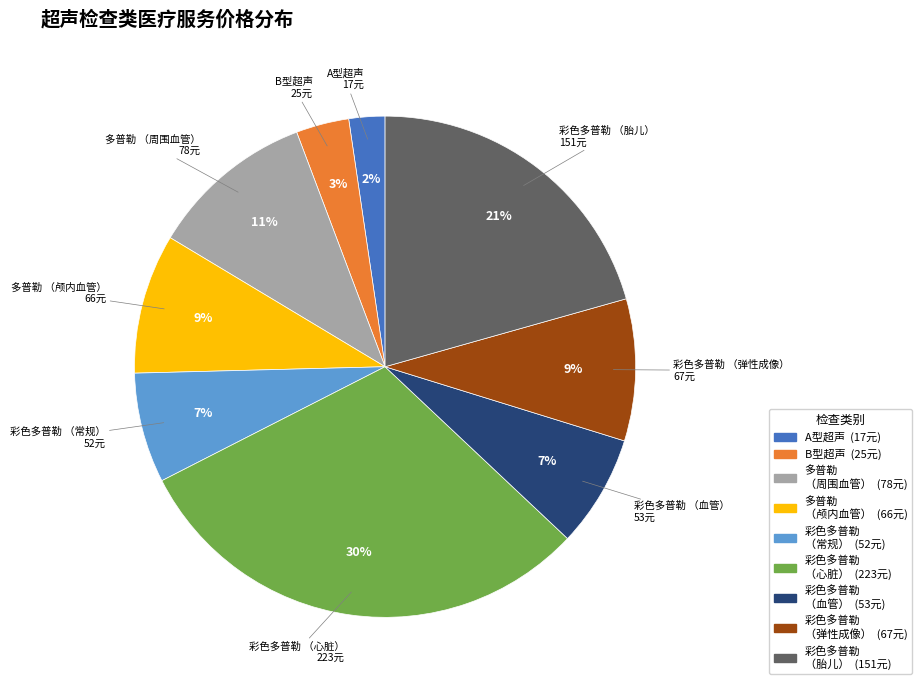

To the nearest percent, what is the difference between the largest and smallest slice percentages?

28%